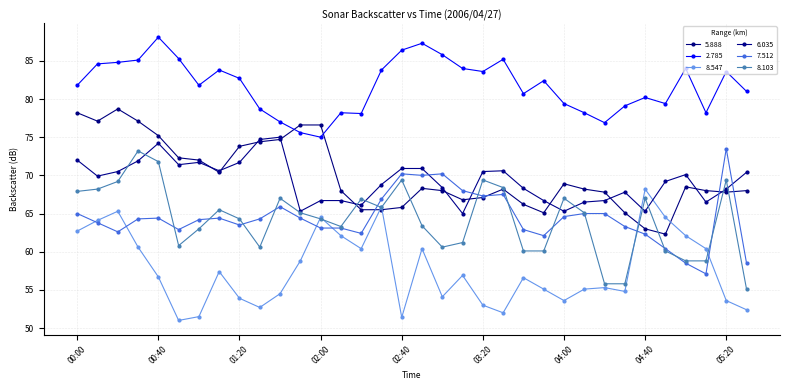

What is the difference between the second highest and second lowest values in the 8.103 series?

16.0